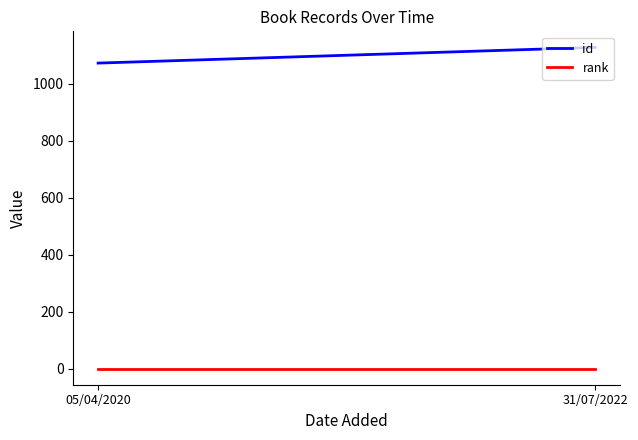

Reading left to right, transcribe all the data shown in this chart.

id: 05/04/2020=1072	31/07/2022=1127
rank: 05/04/2020=1	31/07/2022=1